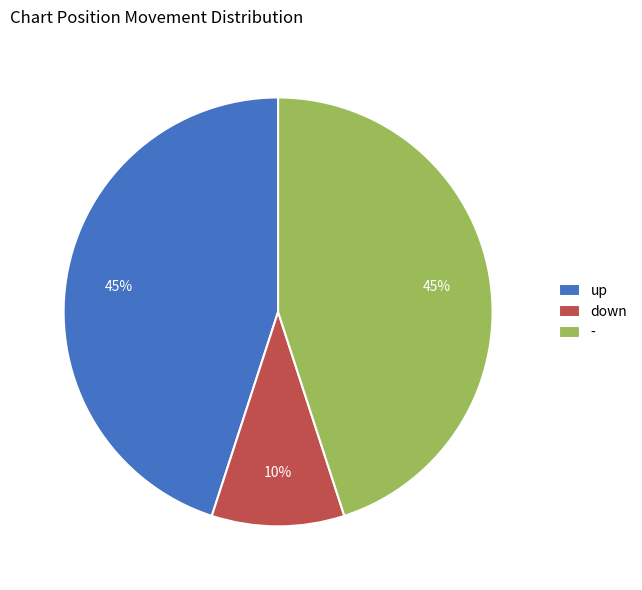

Does down account for over 50% of the chart?

No